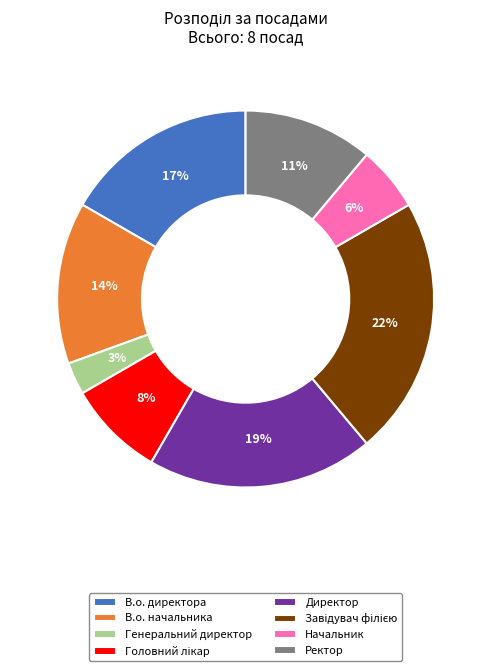

What percentage is the В.о. начальника slice, to the nearest percent?

14%